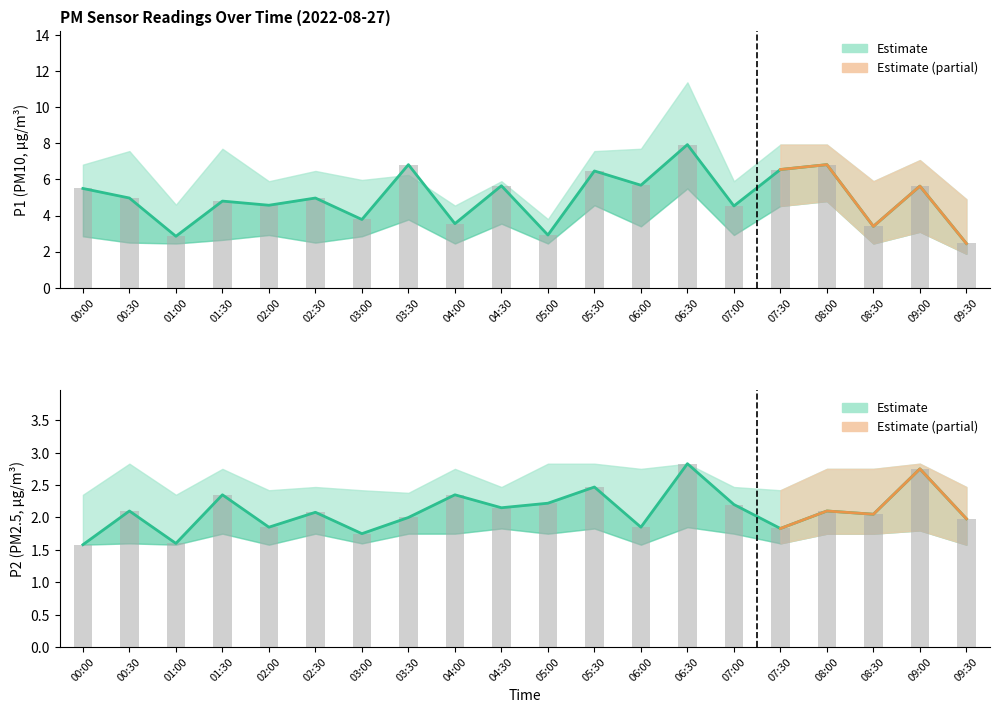

Reading left to right, what are all the values shown in this chart?

P1: 5.5	5.0	2.9	4.8	4.6	5.0	3.8	6.8	3.5	5.7	2.9	6.5	5.7	7.9	4.5	6.5	6.8	3.4	5.6	2.5
P1_upper: 6.8	7.6	4.6	7.7	5.9	6.5	6.0	6.2	4.5	5.9	3.8	7.6	7.7	11.4	5.9	7.9	7.9	5.9	7.1	4.9
P1_lower: 2.9	2.5	2.5	2.6	2.9	2.5	2.9	3.8	2.5	3.5	2.5	4.6	3.4	5.5	2.9	4.5	4.8	2.5	3.1	1.9
P2: 1.6	2.1	1.6	2.4	1.9	2.1	1.8	2.0	2.4	2.1	2.2	2.5	1.9	2.8	2.2	1.8	2.1	2.0	2.8	2.0
P2_upper: 2.4	2.8	2.4	2.8	2.4	2.5	2.4	2.4	2.8	2.5	2.8	2.8	2.8	2.8	2.5	2.4	2.8	2.8	2.8	2.5
P2_lower: 1.6	1.6	1.6	1.8	1.6	1.8	1.6	1.8	1.8	1.8	1.8	1.8	1.6	1.9	1.8	1.6	1.8	1.8	1.8	1.6